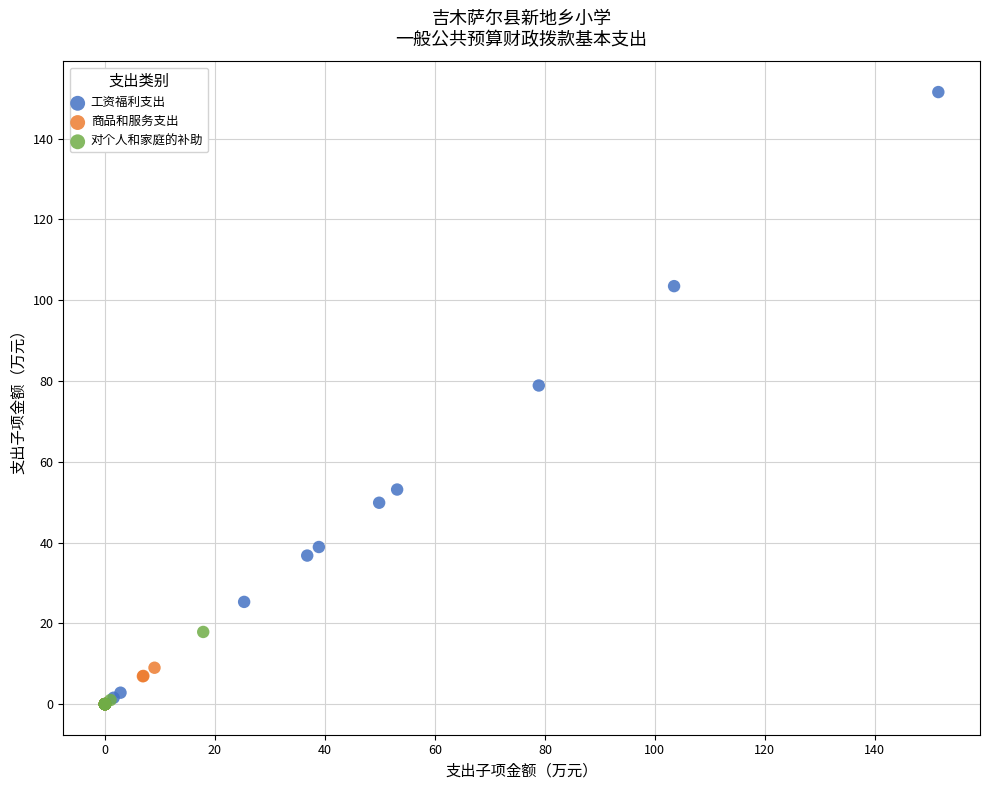

Which series contains the highest Y value?

工资福利支出